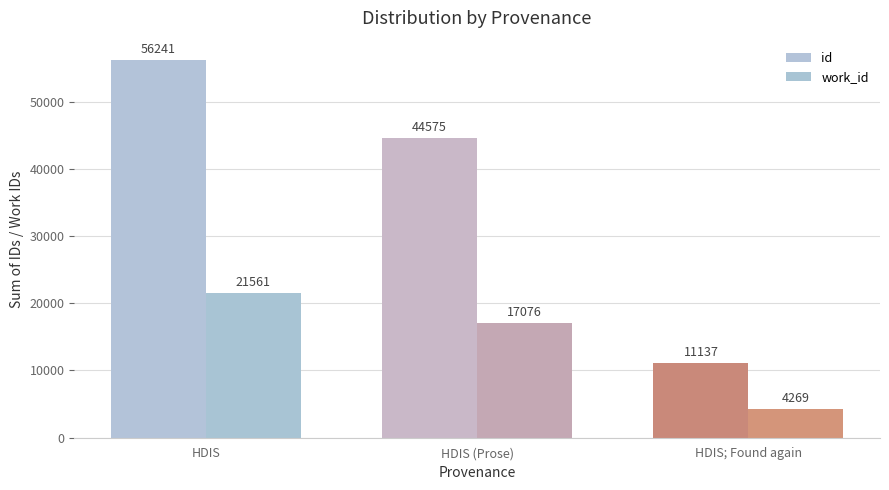

At which category is the sum across all series the highest?

HDIS